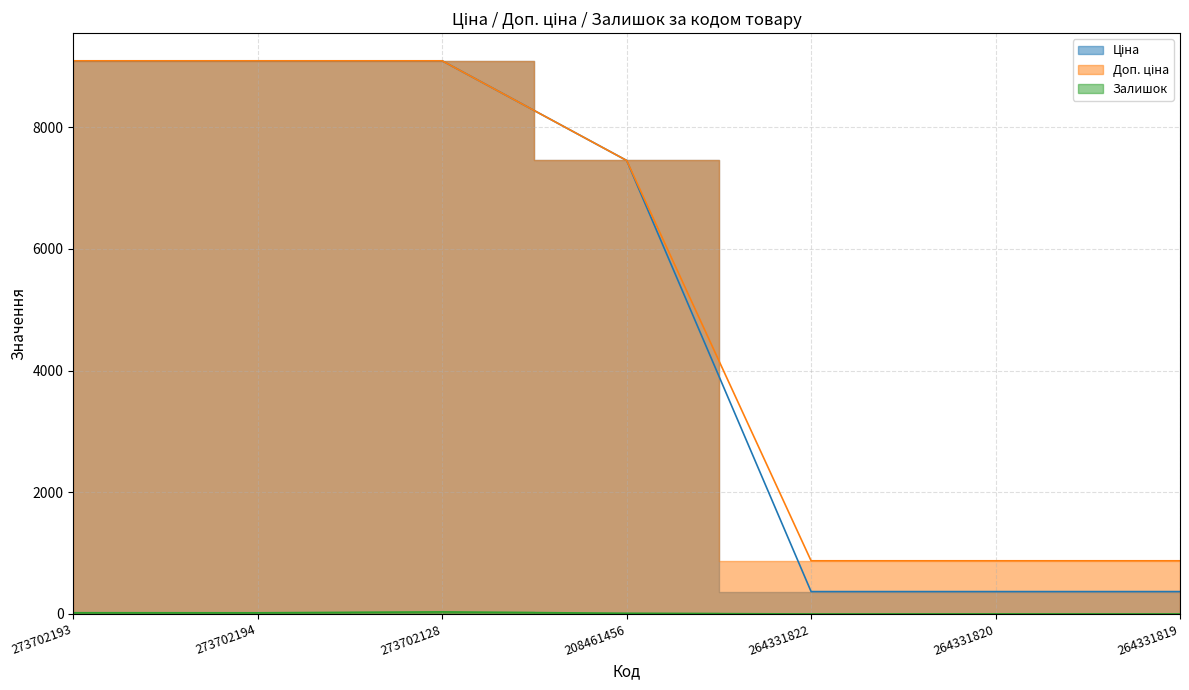

True or false: Доп. ціна and Ціна cross at least once.

False